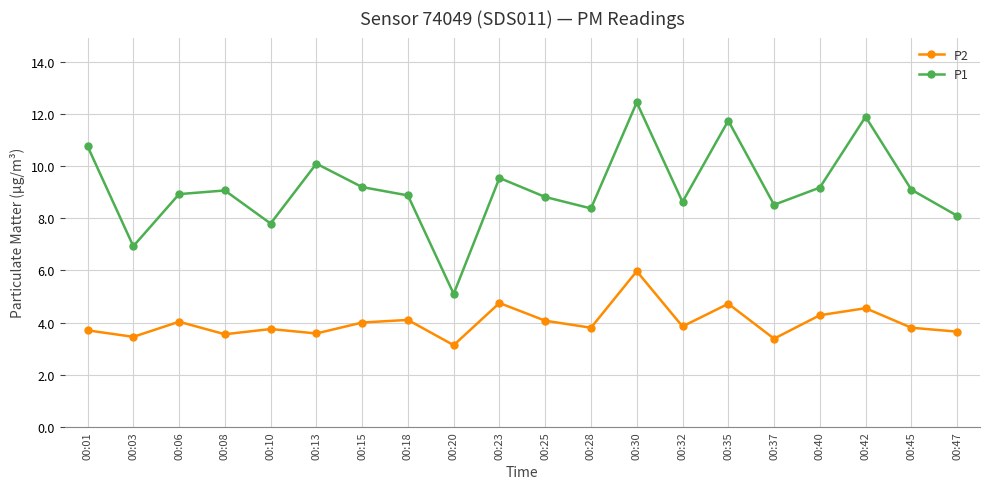

What is the value of the P2 point at the 5th from the left?

3.8